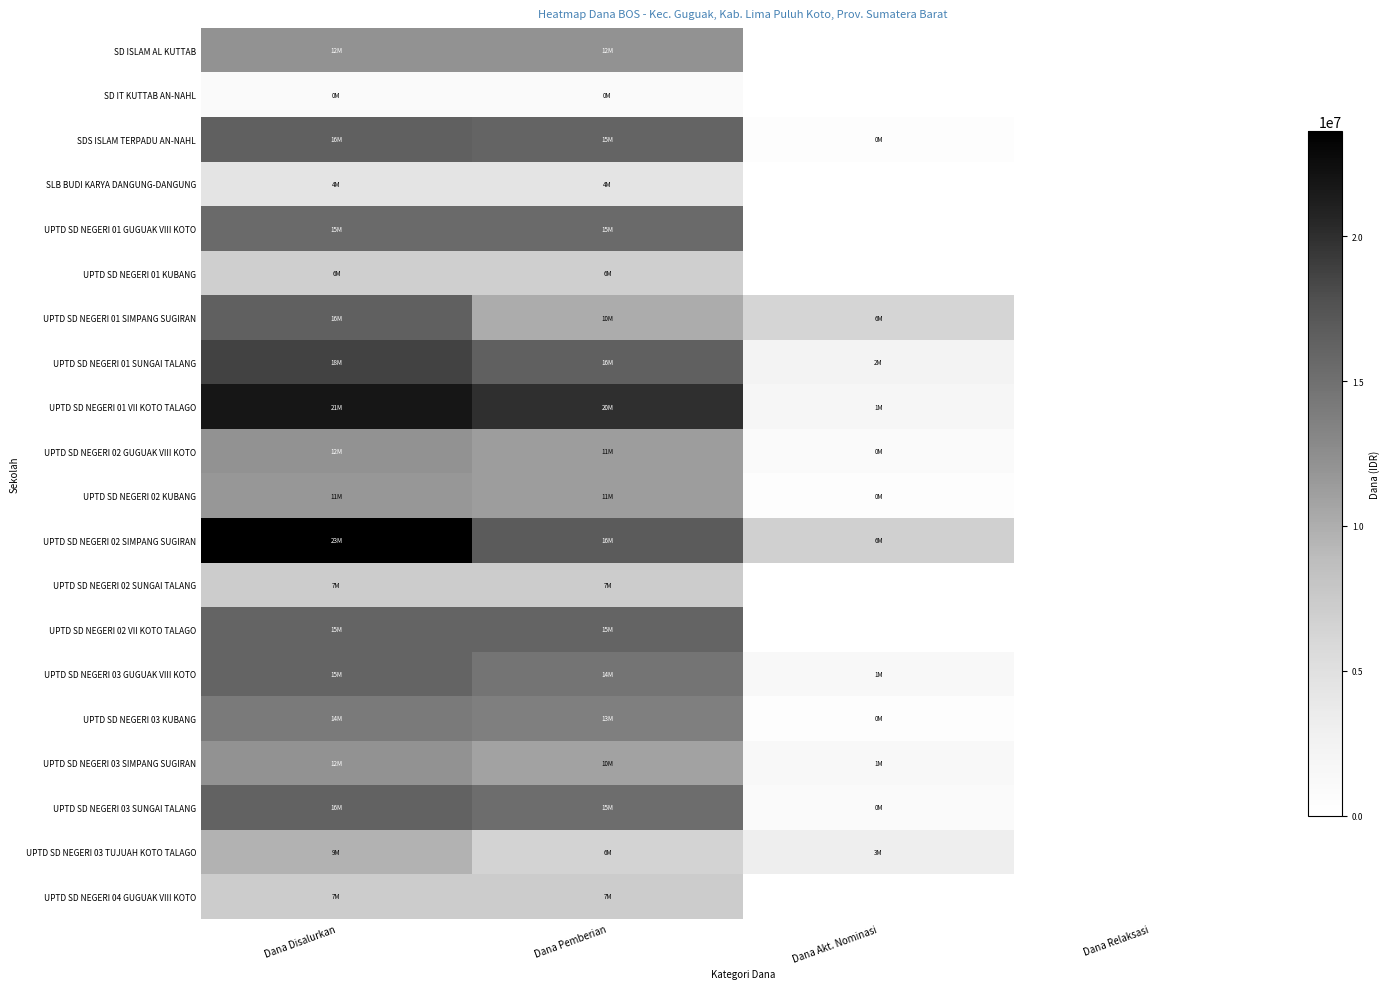

Reading left to right, transcribe all the data shown in this chart.

SD ISLAM AL KUTTAB: Dana Disalurkan=12150000	Dana Pemberian=12150000	Dana Akt. Nominasi=0	Dana Relaksasi=0
SD IT KUTTAB AN-NAHL: Dana Disalurkan=900000	Dana Pemberian=900000	Dana Akt. Nominasi=0	Dana Relaksasi=0
SDS ISLAM TERPADU AN-NAHL: Dana Disalurkan=16425000	Dana Pemberian=15975000	Dana Akt. Nominasi=450000	Dana Relaksasi=0
SLB BUDI KARYA DANGUNG-DANGUNG: Dana Disalurkan=4500000	Dana Pemberian=4500000	Dana Akt. Nominasi=0	Dana Relaksasi=0
UPTD SD NEGERI 01 GUGUAK VIII KOTO: Dana Disalurkan=15525000	Dana Pemberian=15525000	Dana Akt. Nominasi=0	Dana Relaksasi=0
UPTD SD NEGERI 01 KUBANG: Dana Disalurkan=6975000	Dana Pemberian=6975000	Dana Akt. Nominasi=0	Dana Relaksasi=0
UPTD SD NEGERI 01 SIMPANG SUGIRAN: Dana Disalurkan=16425000	Dana Pemberian=10125000	Dana Akt. Nominasi=6300000	Dana Relaksasi=0
UPTD SD NEGERI 01 SUNGAI TALANG: Dana Disalurkan=18675000	Dana Pemberian=16425000	Dana Akt. Nominasi=2250000	Dana Relaksasi=0
UPTD SD NEGERI 01 VII KOTO TALAGO: Dana Disalurkan=21825000	Dana Pemberian=20025000	Dana Akt. Nominasi=1800000	Dana Relaksasi=0
UPTD SD NEGERI 02 GUGUAK VIII KOTO: Dana Disalurkan=12150000	Dana Pemberian=11250000	Dana Akt. Nominasi=900000	Dana Relaksasi=0
UPTD SD NEGERI 02 KUBANG: Dana Disalurkan=11700000	Dana Pemberian=11250000	Dana Akt. Nominasi=450000	Dana Relaksasi=0
UPTD SD NEGERI 02 SIMPANG SUGIRAN: Dana Disalurkan=23625000	Dana Pemberian=16875000	Dana Akt. Nominasi=6750000	Dana Relaksasi=0
UPTD SD NEGERI 02 SUNGAI TALANG: Dana Disalurkan=7200000	Dana Pemberian=7200000	Dana Akt. Nominasi=0	Dana Relaksasi=0
UPTD SD NEGERI 02 VII KOTO TALAGO: Dana Disalurkan=15975000	Dana Pemberian=15975000	Dana Akt. Nominasi=0	Dana Relaksasi=0
UPTD SD NEGERI 03 GUGUAK VIII KOTO: Dana Disalurkan=15975000	Dana Pemberian=14625000	Dana Akt. Nominasi=1350000	Dana Relaksasi=0
UPTD SD NEGERI 03 KUBANG: Dana Disalurkan=14175000	Dana Pemberian=13725000	Dana Akt. Nominasi=450000	Dana Relaksasi=0
UPTD SD NEGERI 03 SIMPANG SUGIRAN: Dana Disalurkan=12150000	Dana Pemberian=10800000	Dana Akt. Nominasi=1350000	Dana Relaksasi=0
UPTD SD NEGERI 03 SUNGAI TALANG: Dana Disalurkan=16200000	Dana Pemberian=15300000	Dana Akt. Nominasi=900000	Dana Relaksasi=0
UPTD SD NEGERI 03 TUJUAH KOTO TALAGO: Dana Disalurkan=9675000	Dana Pemberian=6525000	Dana Akt. Nominasi=3150000	Dana Relaksasi=0
UPTD SD NEGERI 04 GUGUAK VIII KOTO: Dana Disalurkan=7200000	Dana Pemberian=7200000	Dana Akt. Nominasi=0	Dana Relaksasi=0